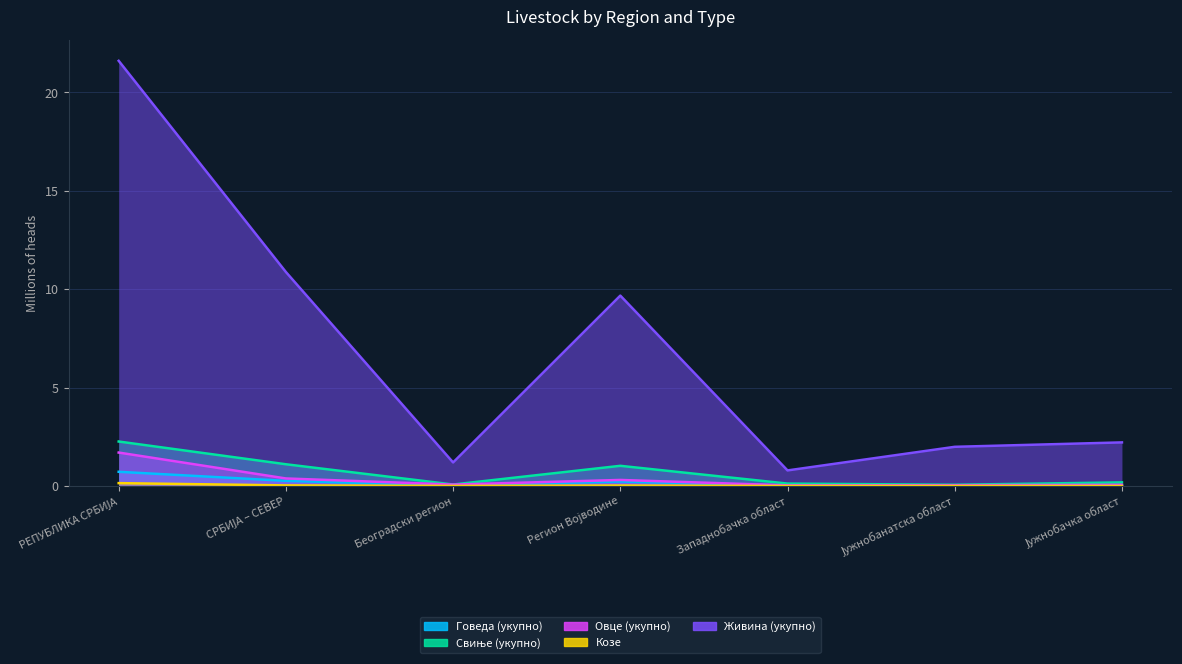

Between СРБИЈА – СЕВЕР and Регион Војводине, which is larger?

СРБИЈА – СЕВЕР